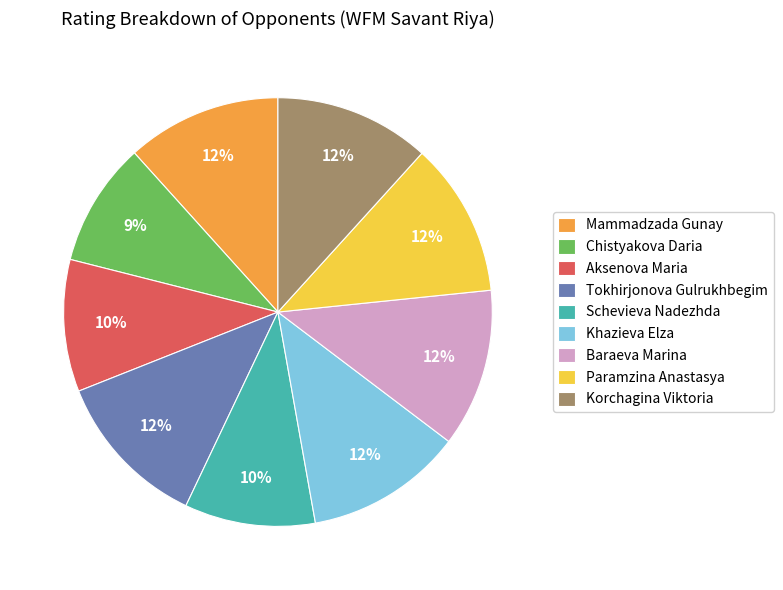

Between Tokhirjonova Gulrukhbegim and Aksenova Maria, which is larger?

Tokhirjonova Gulrukhbegim